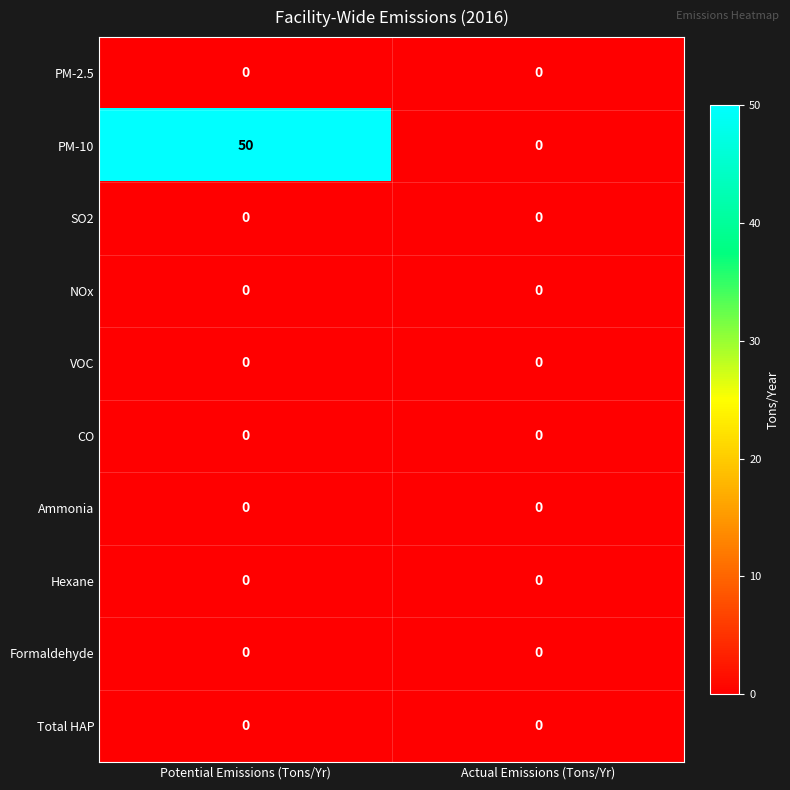

Which series has the widest spread of values?

PM-10